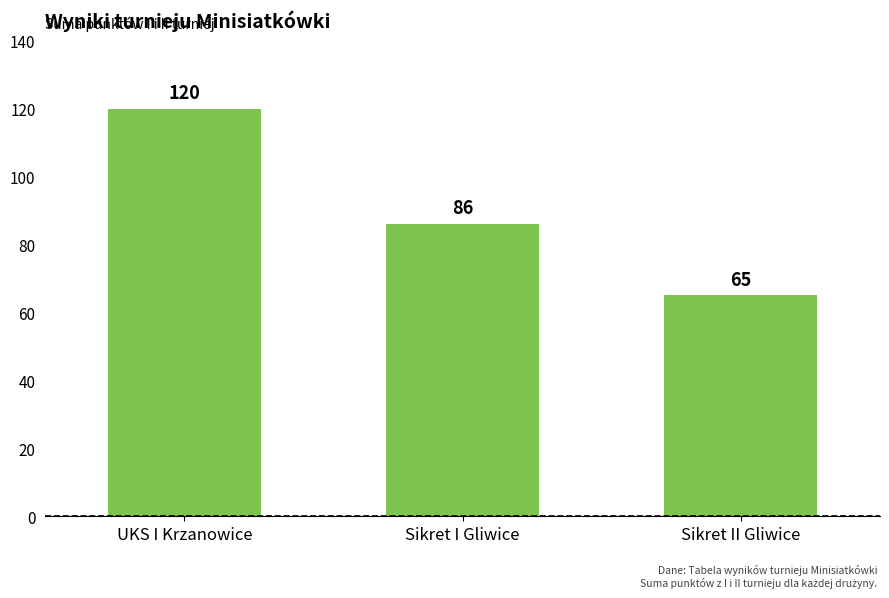

Does the chart contain stacked bars?

No